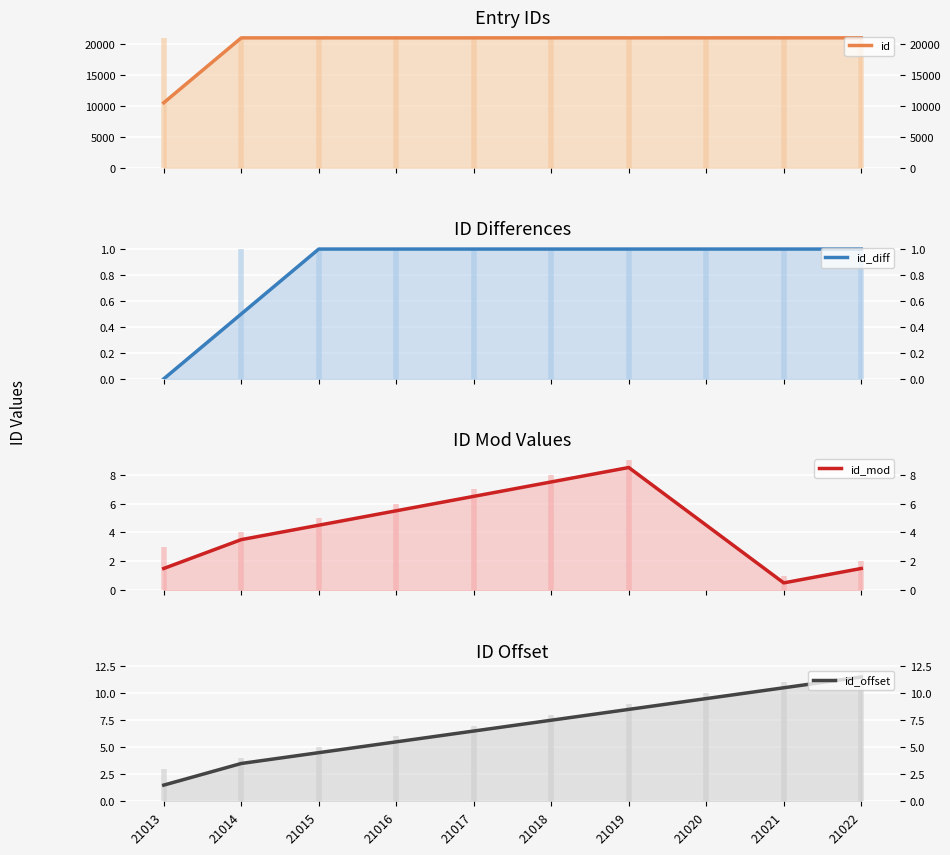

True or false: id and id_mod cross at least once.

False